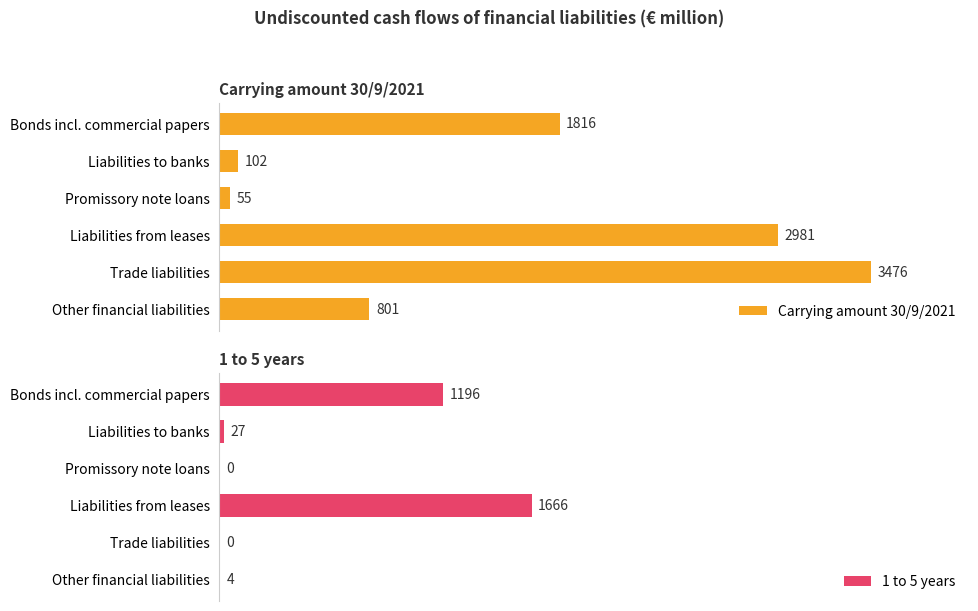

Does the chart contain stacked bars?

No